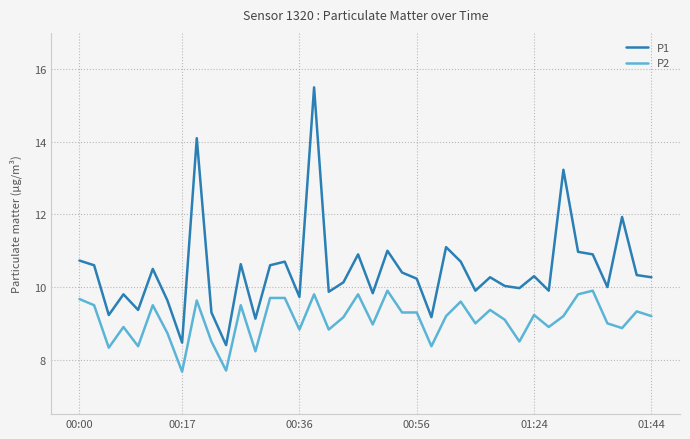

Which series has the largest total across all categories?

P1